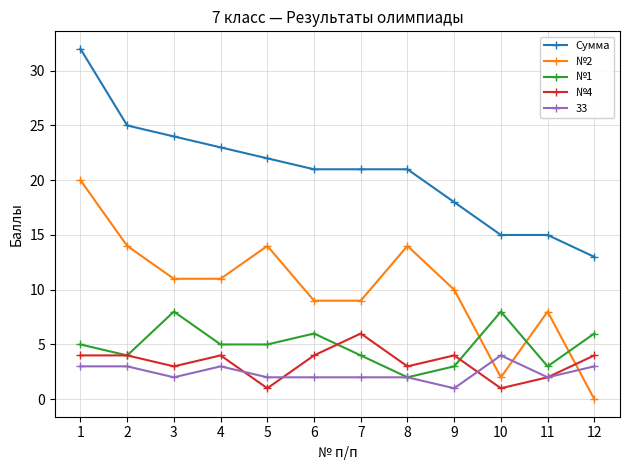

How many distinct data groups are displayed?

5